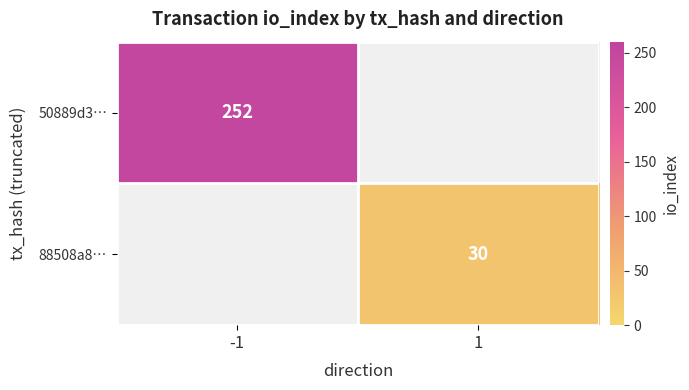

Is it true that 50889d3… equals 252 at -1?

True